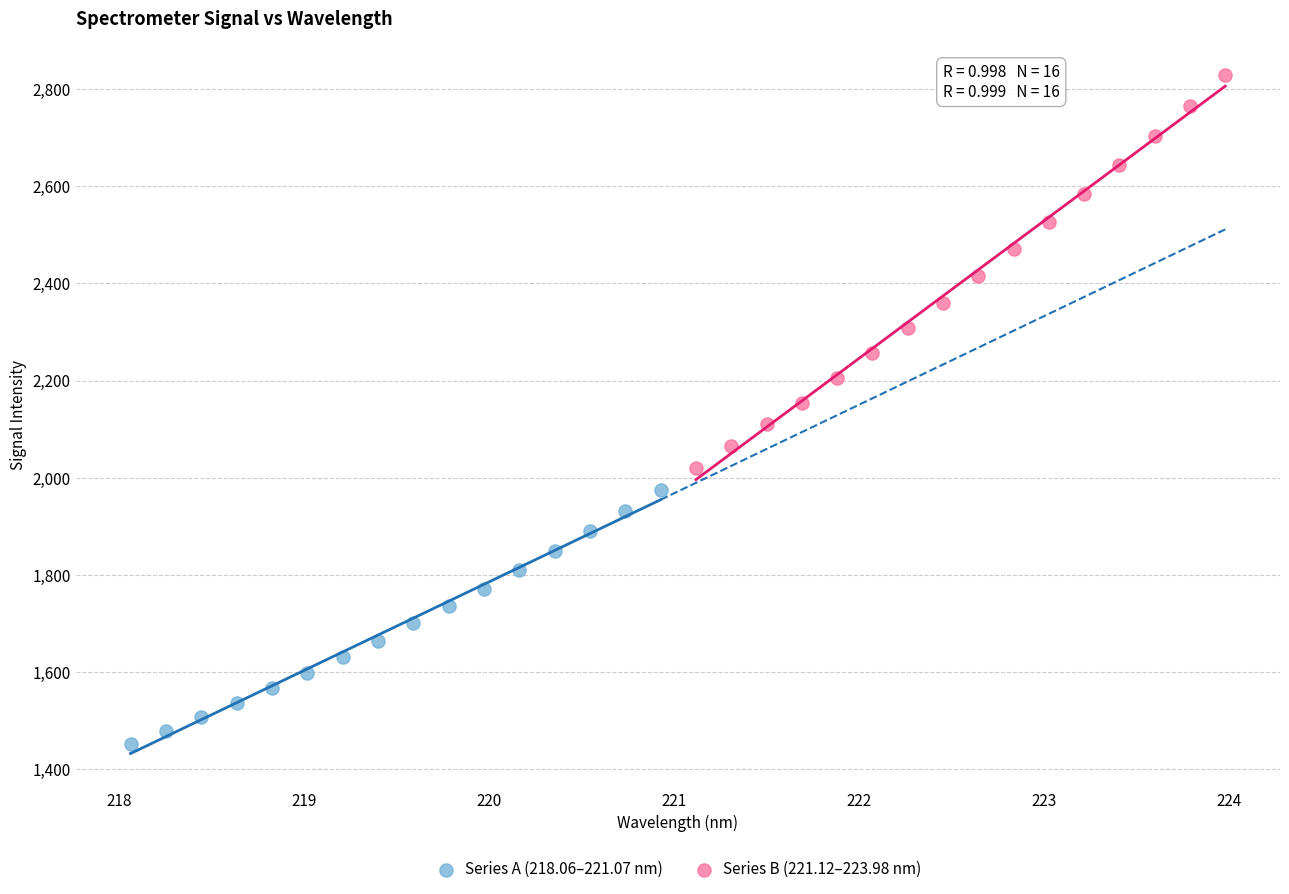

Which series has the largest Y range (max minus min)?

Series B (221.12–223.98 nm)